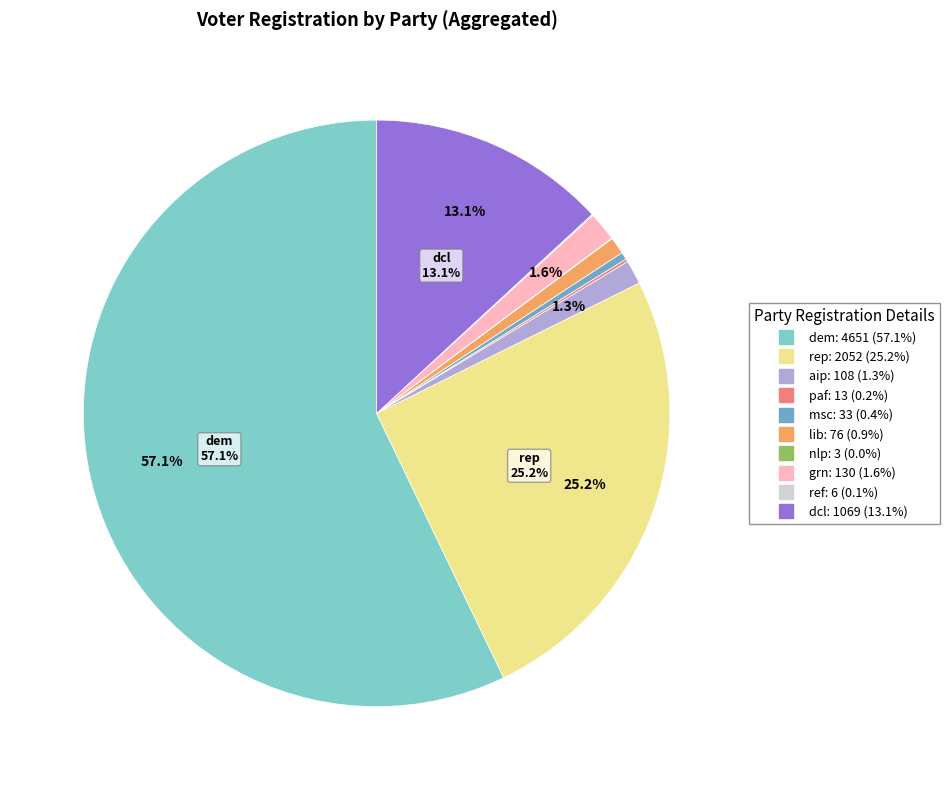

True or false: msc accounts for 0% of the total.

True